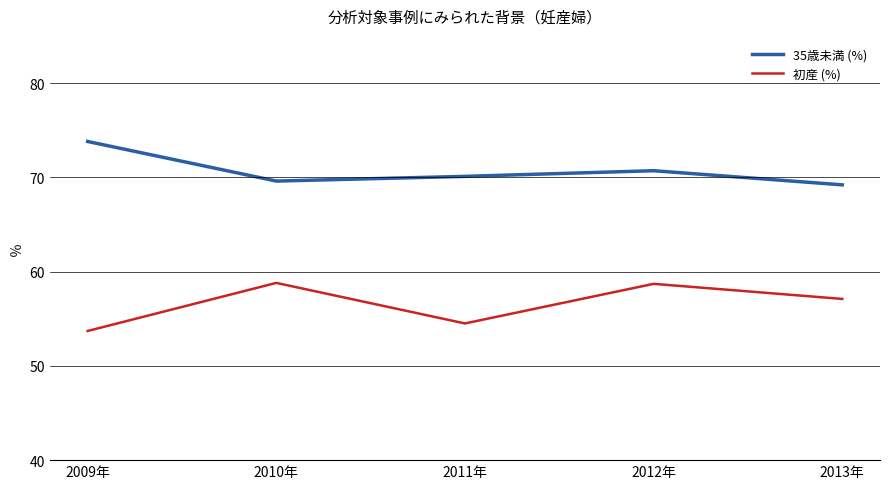

True or false: 初産 (%) has a value of 53.7 at 2009年.

True